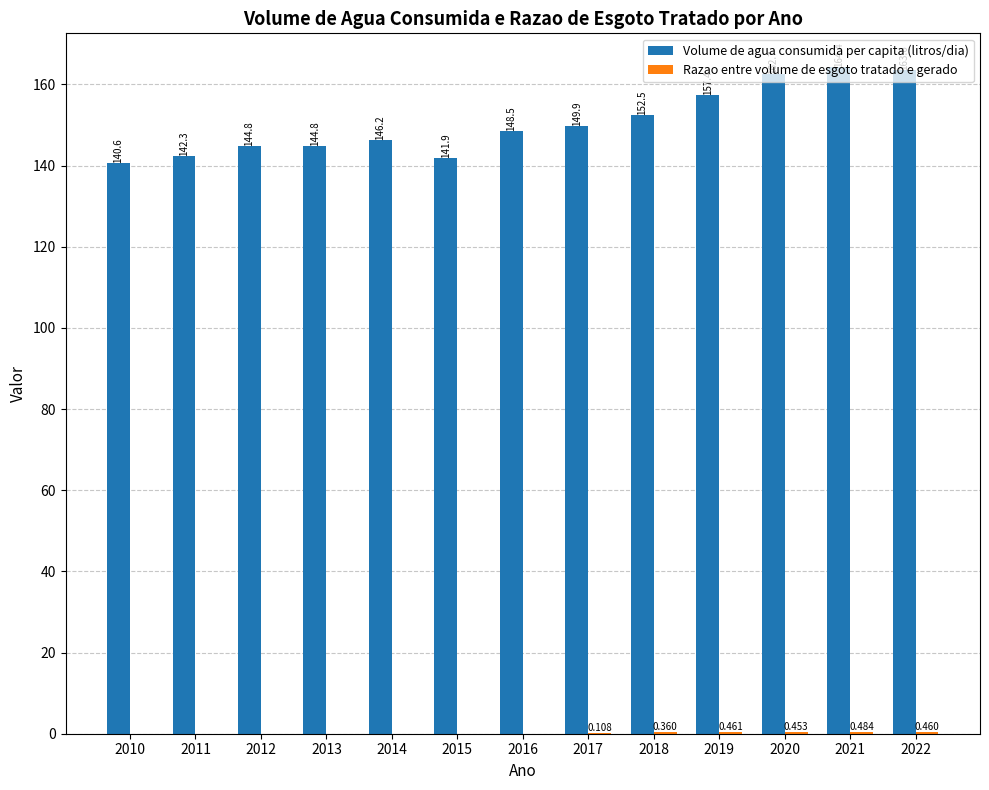

What is the total value across all series at 2019?

157.8